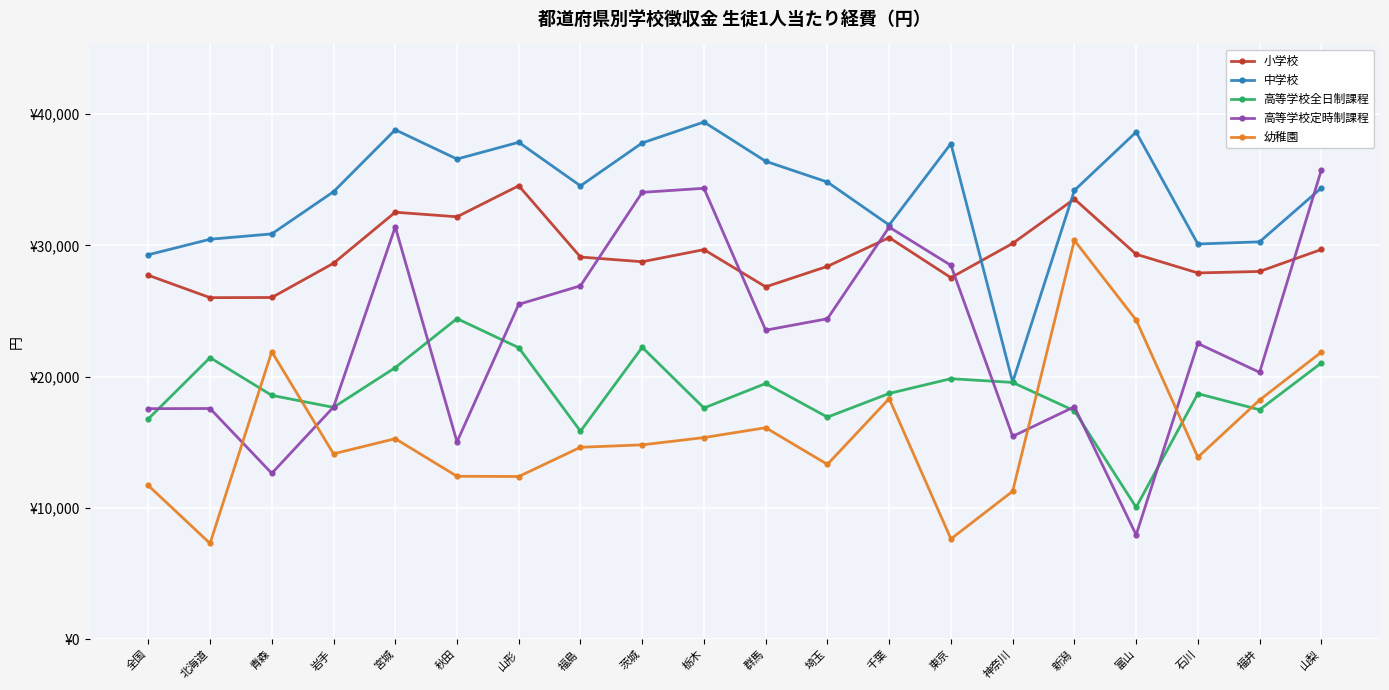

Which has a higher value, 茨城 or 全国?

茨城